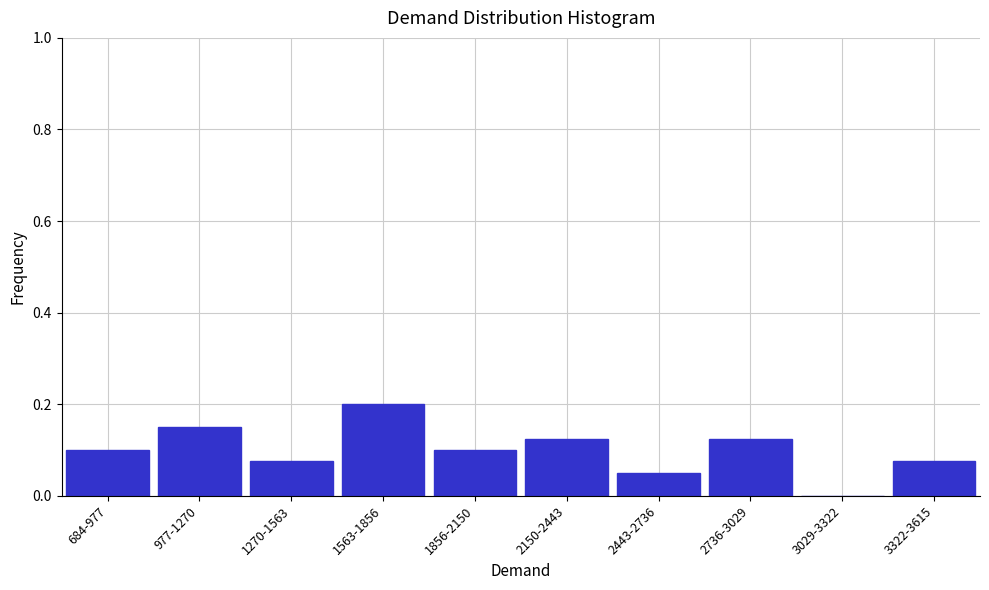

What is the sum of all values?

1.0